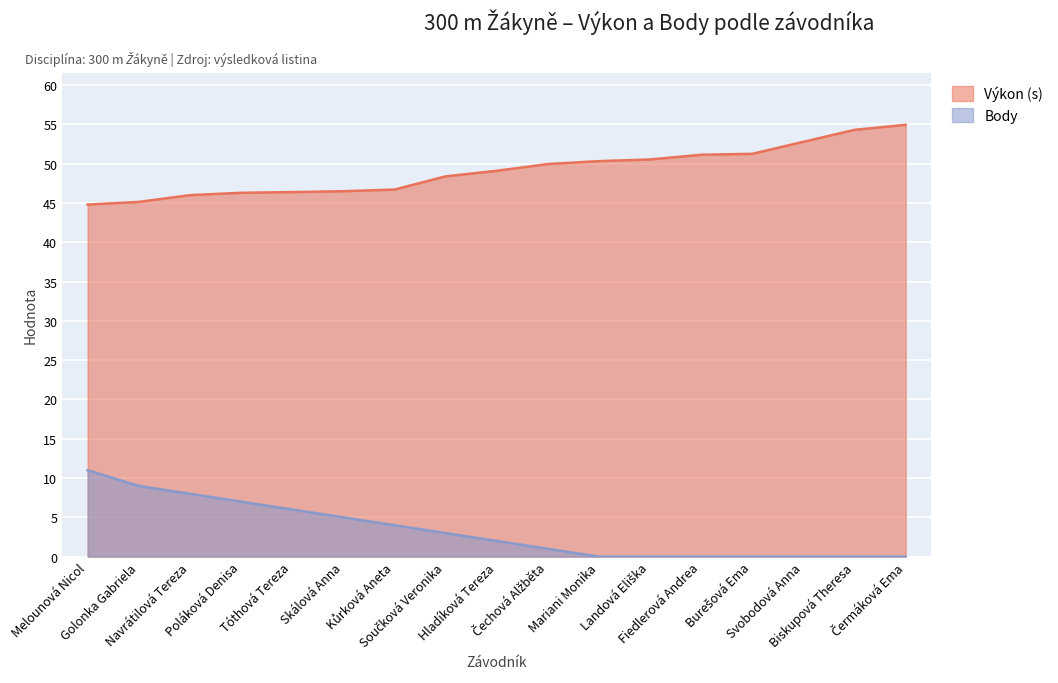

Is the value of Výkon at Golonka Gabriela greater than the value of Body at Mariani Monika?

Yes